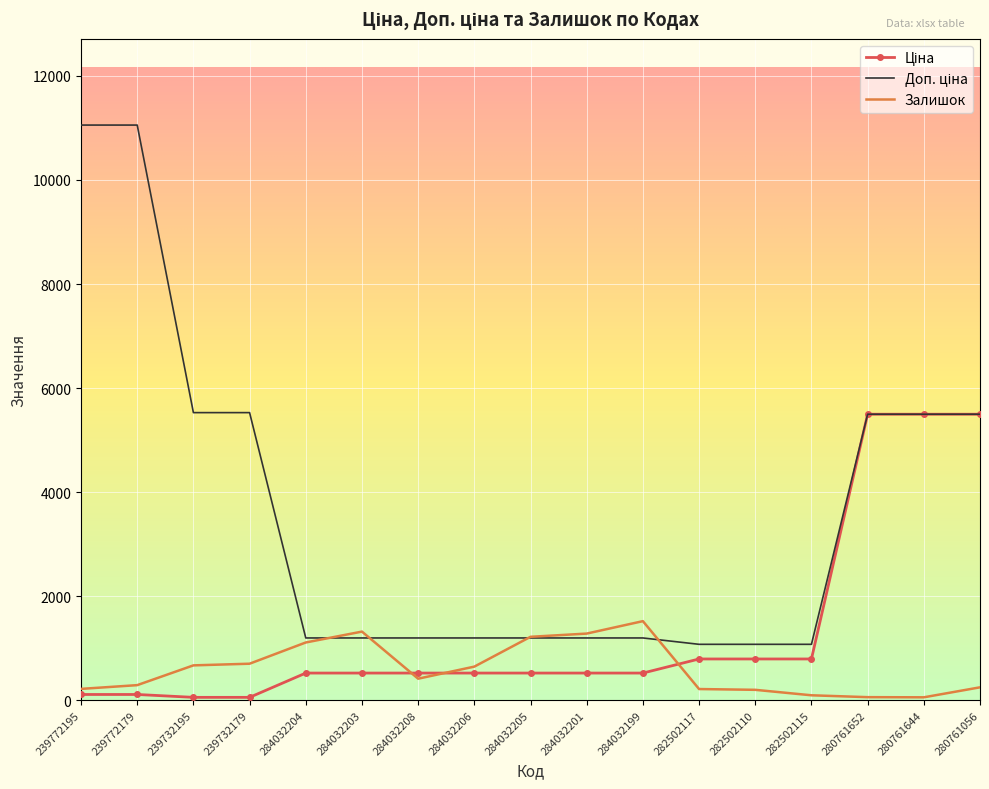

What is the difference between the highest and lowest values at 284032199?

997.8